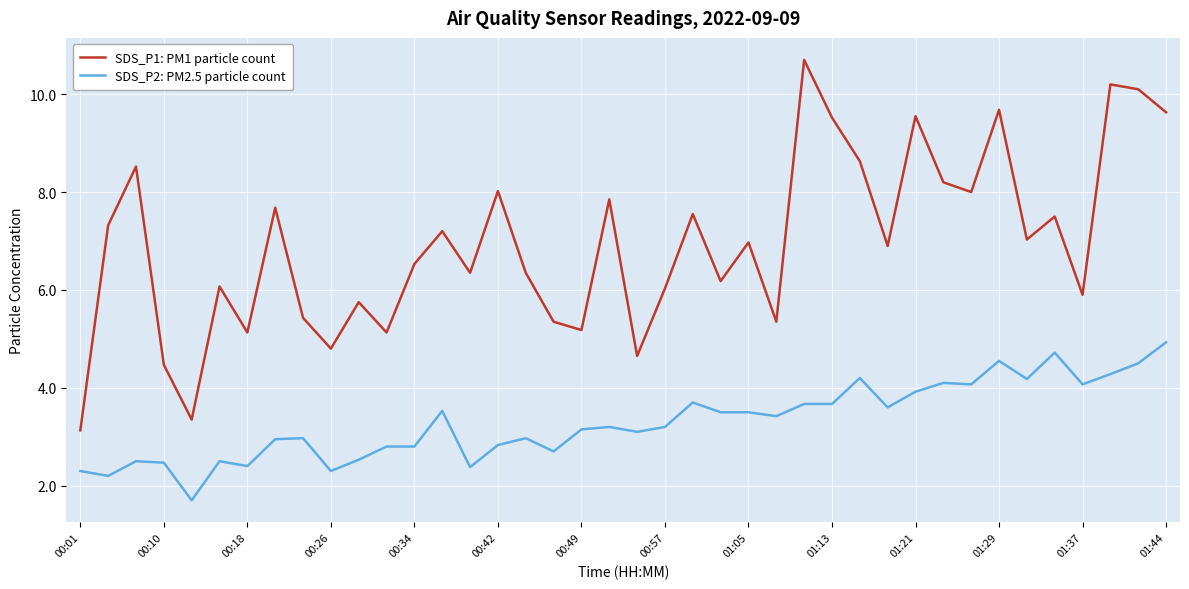

List the series in order of their peak value, lowest first.

SDS_P2: PM2.5 particle count, SDS_P1: PM1 particle count